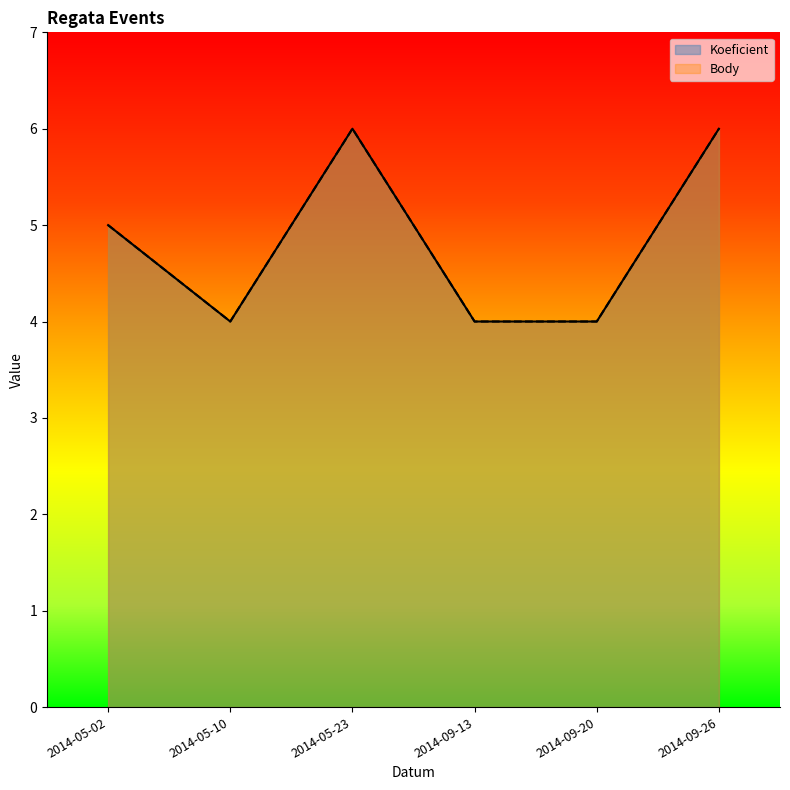

Reading right to left, list all the values displayed in this chart.

Koeficient: 6	4	4	6	4	5
Body: 6	4	4	6	4	5